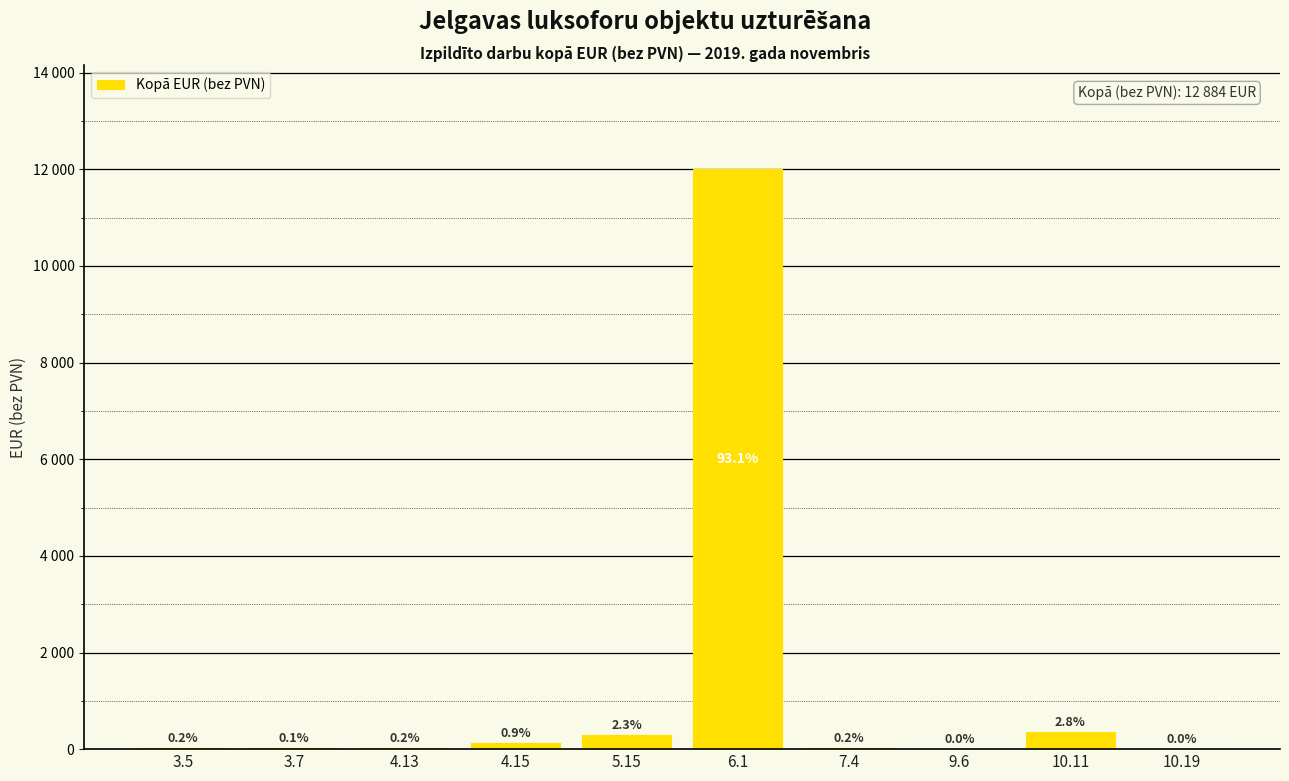

Reading left to right, transcribe all the data shown in this chart.

3.5=30	3.7=15	4.13=20	4.15=120	5.15=300	6.1=12000	7.4=30	9.6=5	10.11=360	10.19=4